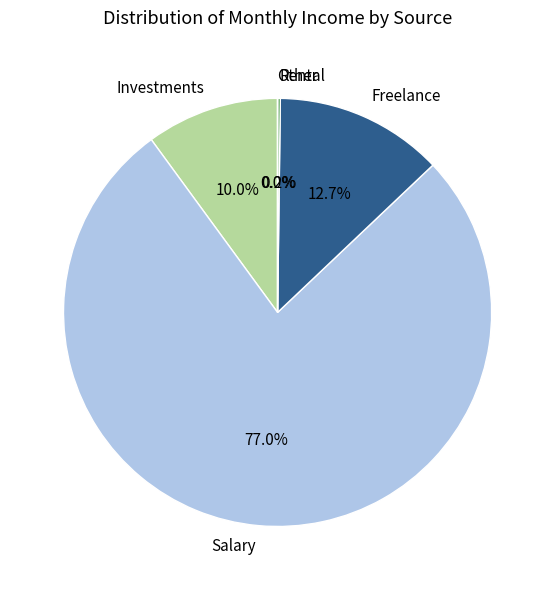

Is the sum of Investments and Freelance greater than half?

No